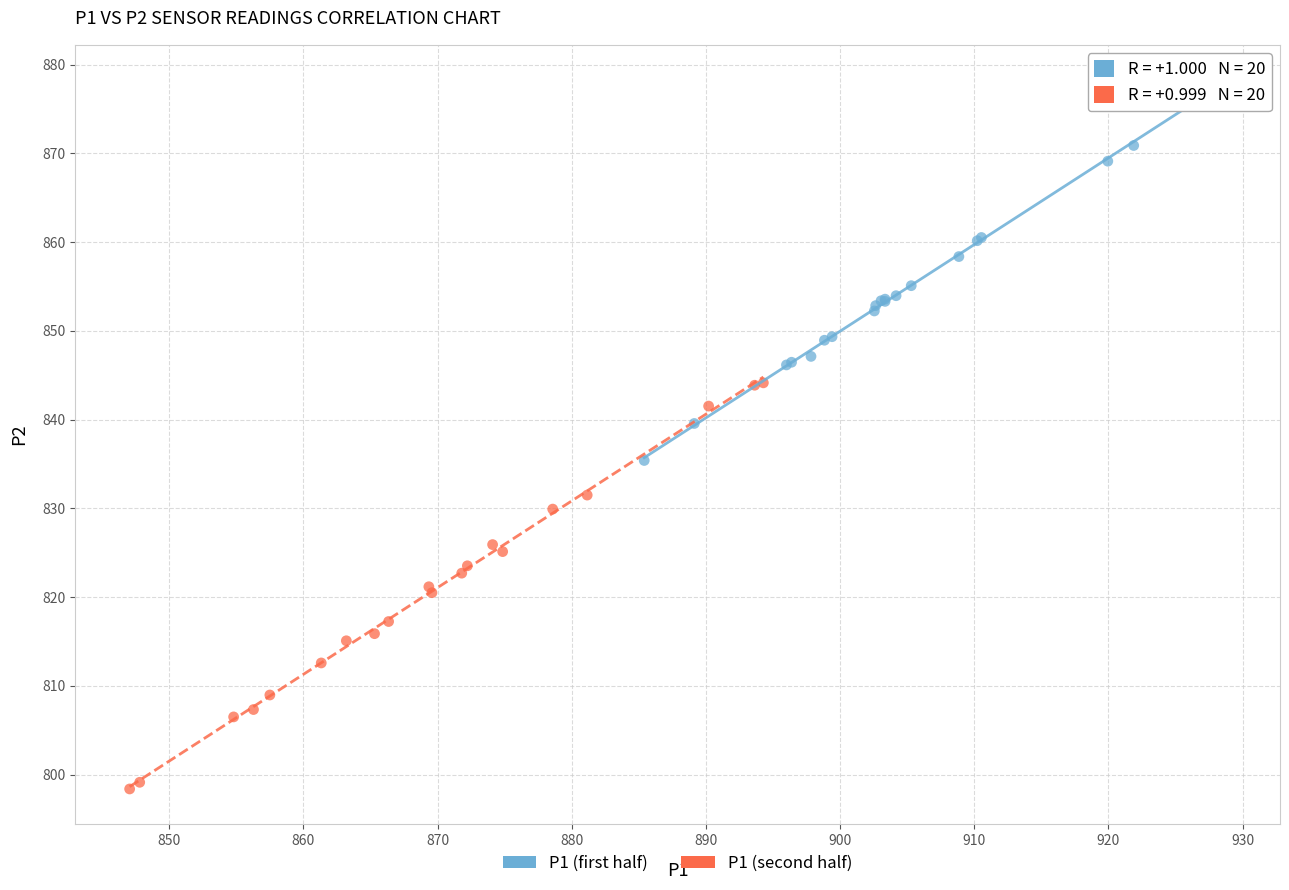

Which series contains the highest Y value?

P1 (first half)